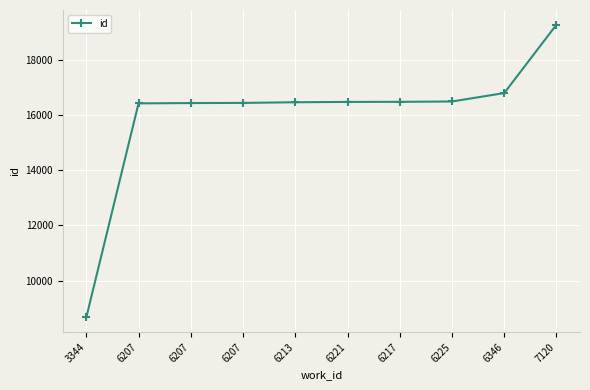

List the labels in order of value, largest first.

7120, 6346, 6225, 6217, 6221, 6213, 6207, 6207, 6207, 3344